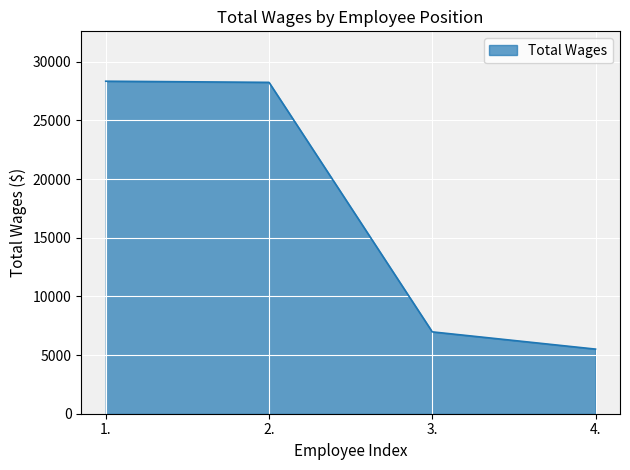

How many lines are shown in the chart?

1